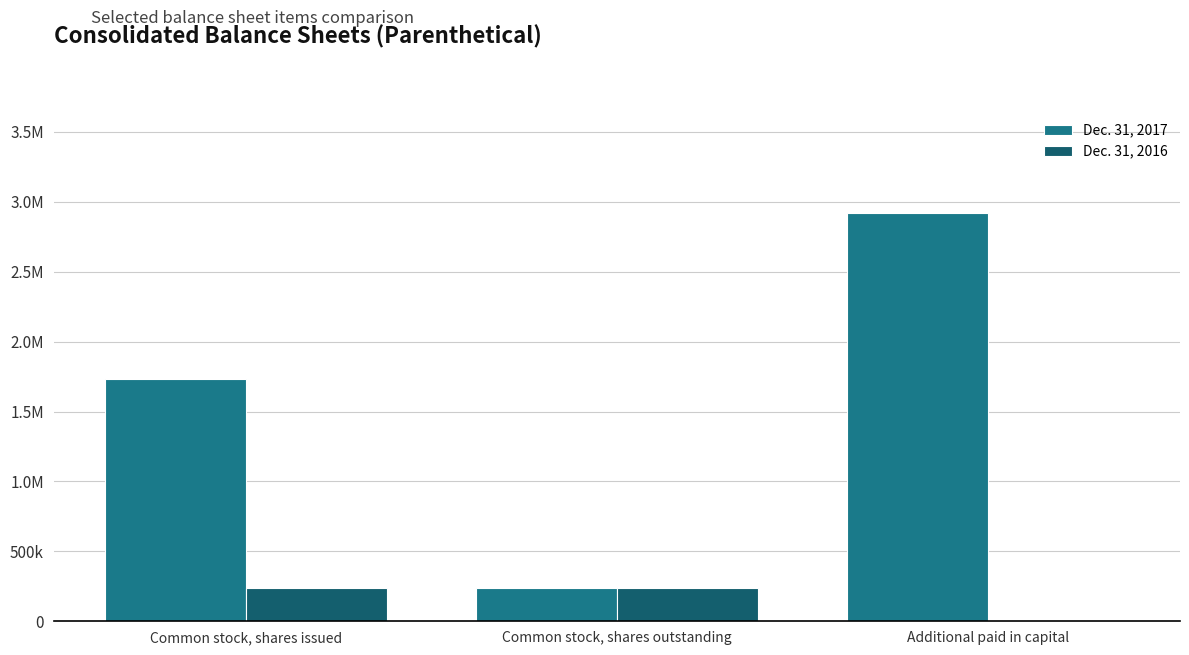

Does the chart contain stacked bars?

No